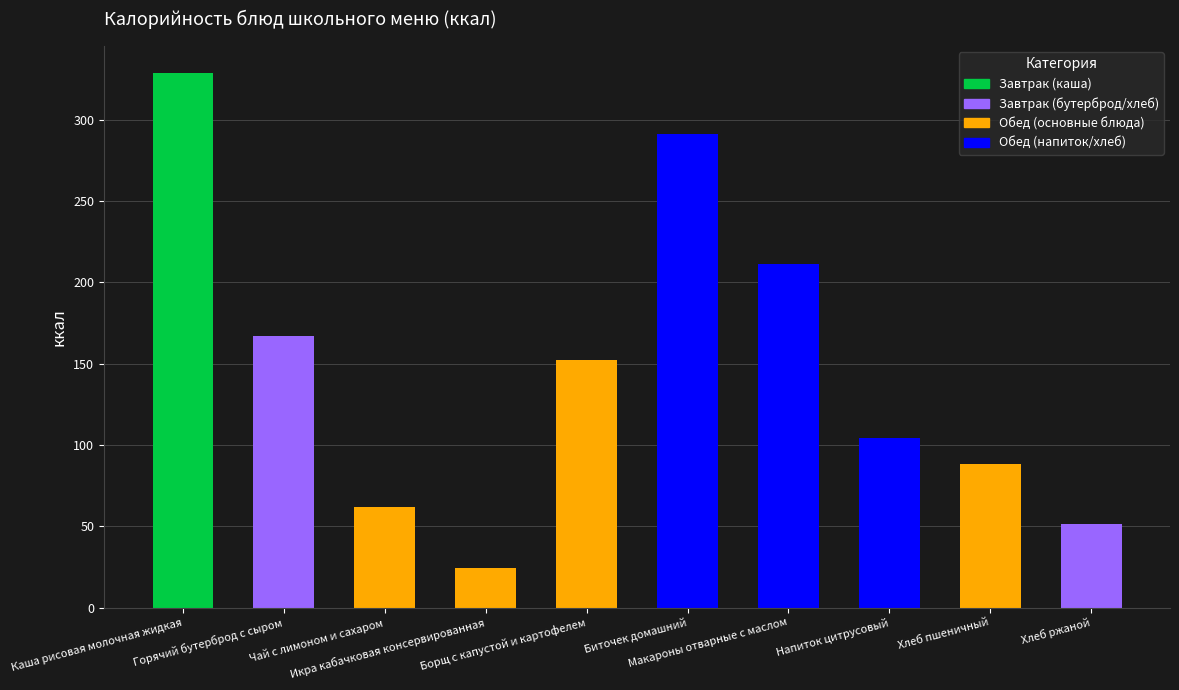

What is the value of the 5th bar from the left?

152.0